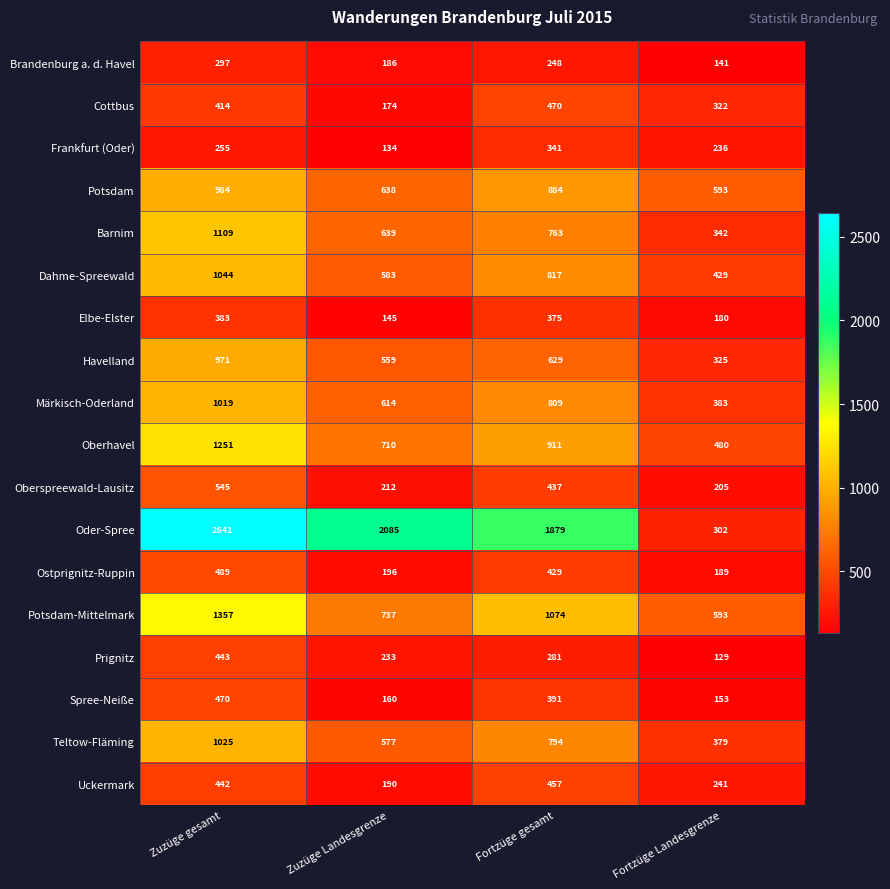

Which series has the widest spread of values?

Oder-Spree